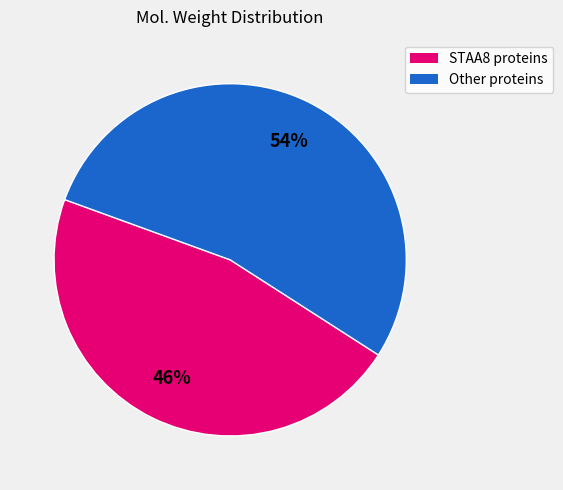

Is there a majority slice in this chart?

Yes